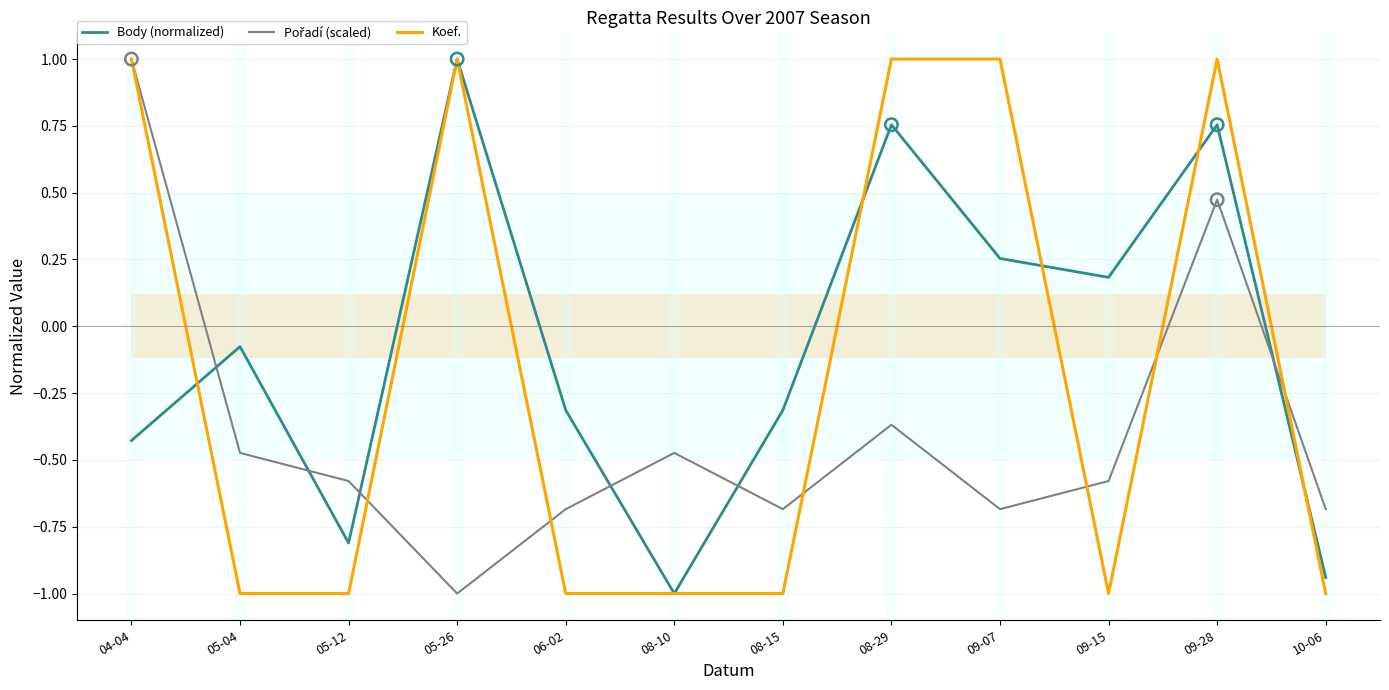

Which series has the largest Y range (max minus min)?

Body (normalized)